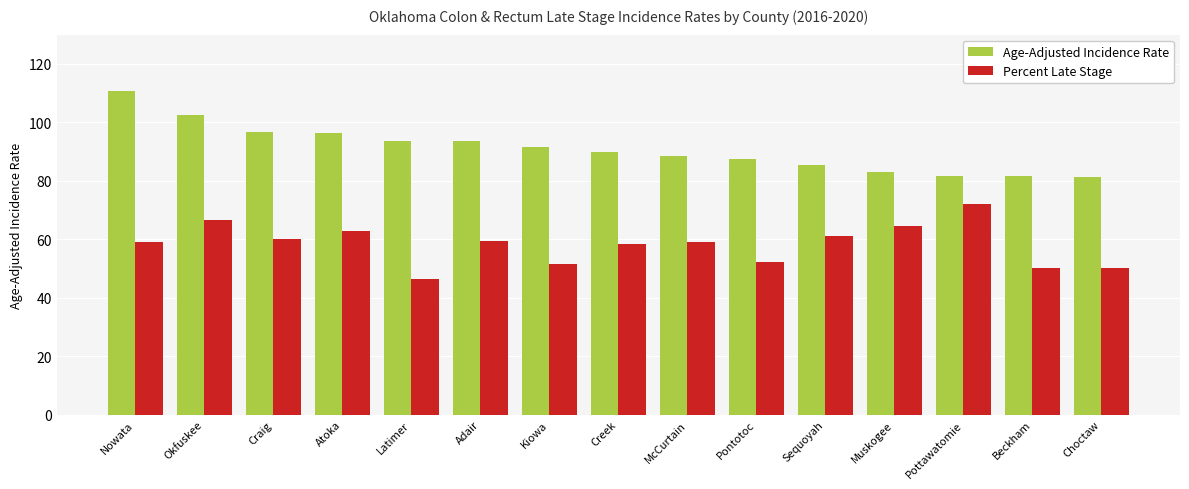

The value of Age-Adjusted Incidence Rate at Nowata is 110.8. True or false?

True